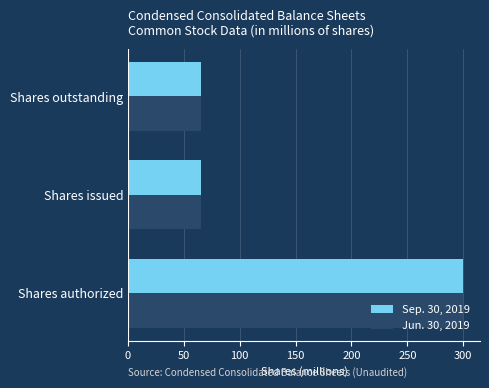

What is the difference between the Jun. 30, 2019 values at Shares outstanding and Shares authorized?

234.5